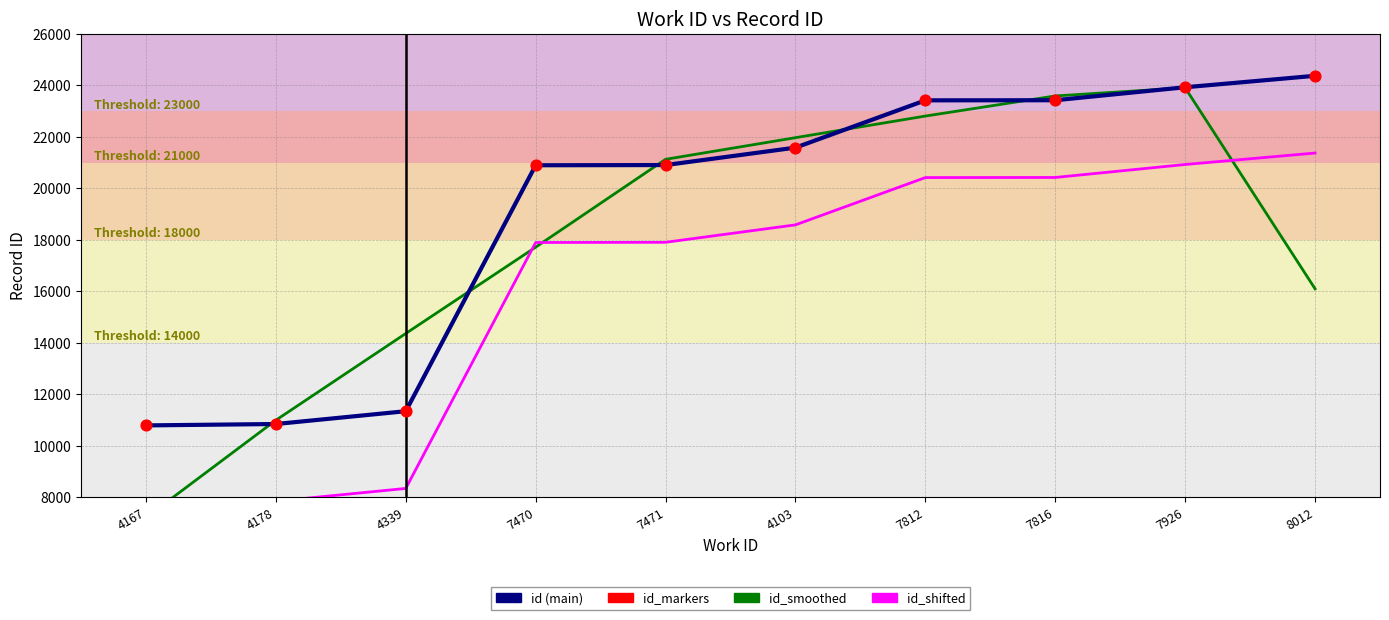

Which series has the largest total across all categories?

id